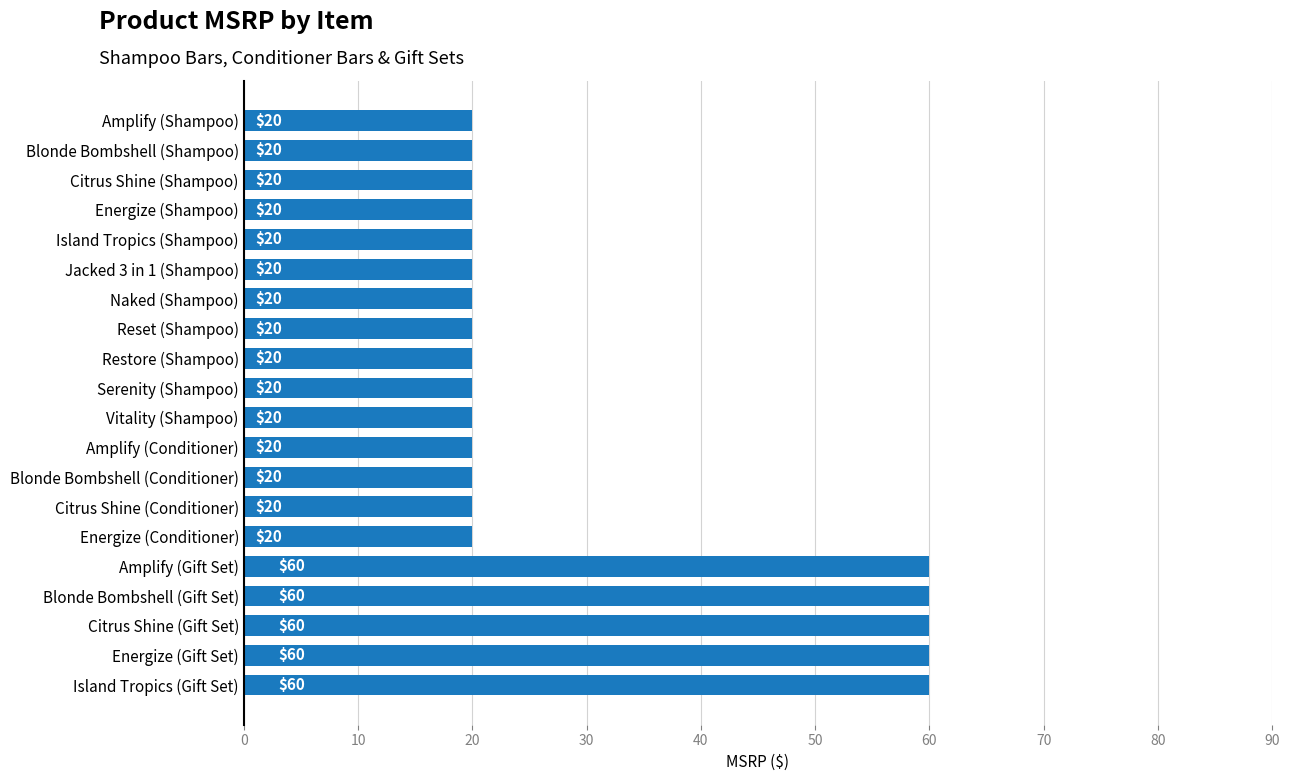

Does the chart contain stacked bars?

No